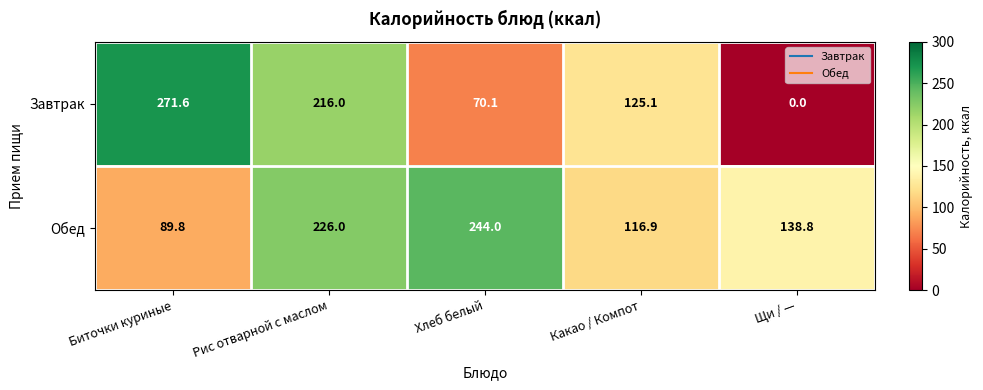

What is the maximum value shown in the chart?

271.6